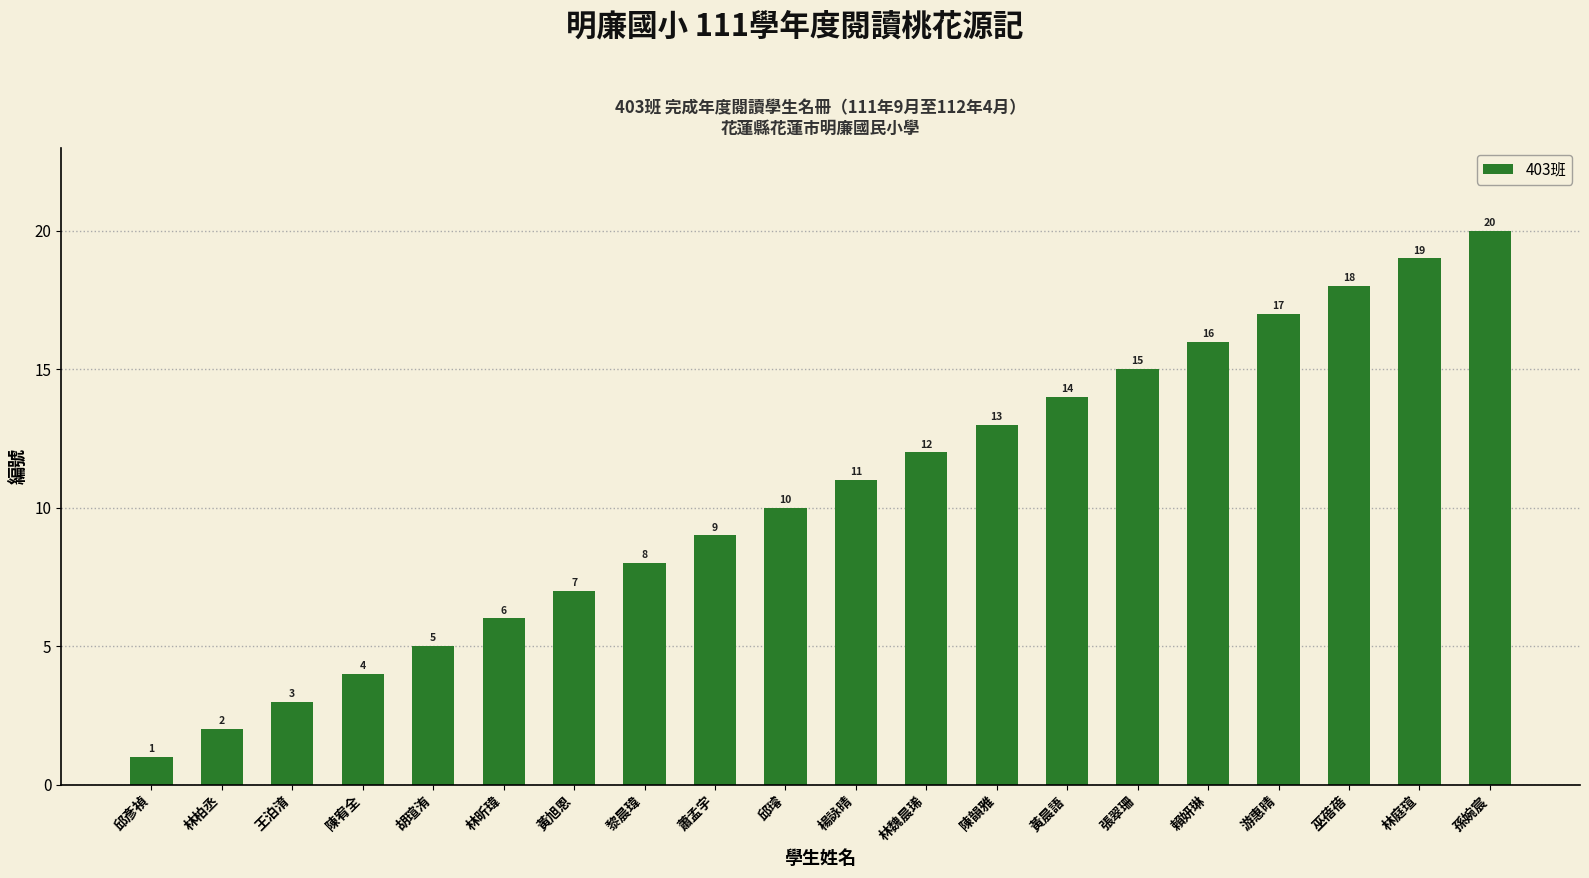

What is the change in value from 蕭孟宇 to 游惠晴?

+8